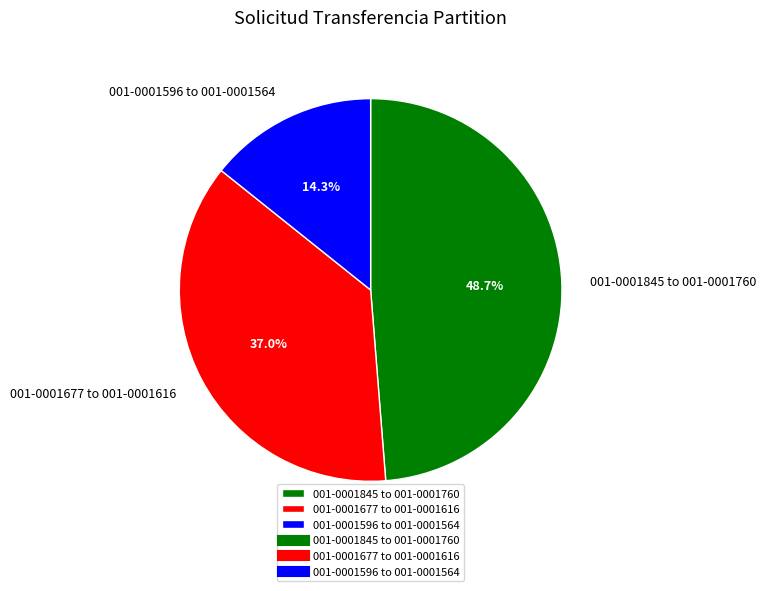

What is the ratio of the value at 001-0001845 to 001-0001760 to the value at 001-0001677 to 001-0001616?

1.3